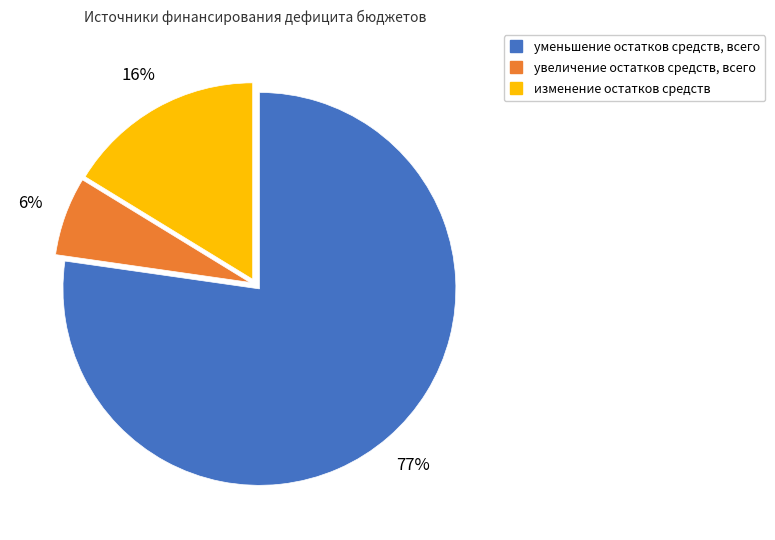

To the nearest percent, what is the average slice percentage?

33%